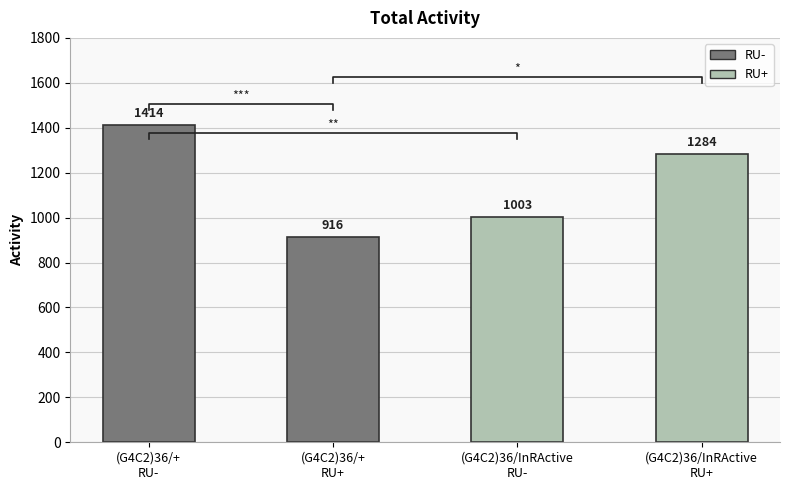

True or false: the data shows 1414.0 at (G4C2)36/+
RU-.

True